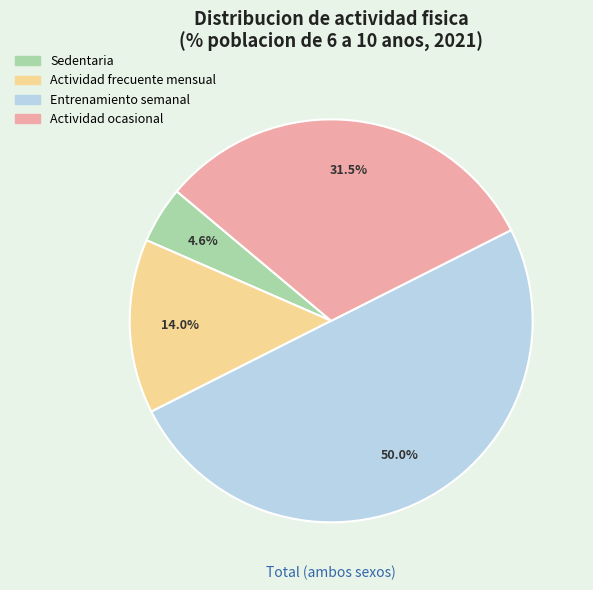

How many slices are in this pie chart?

4